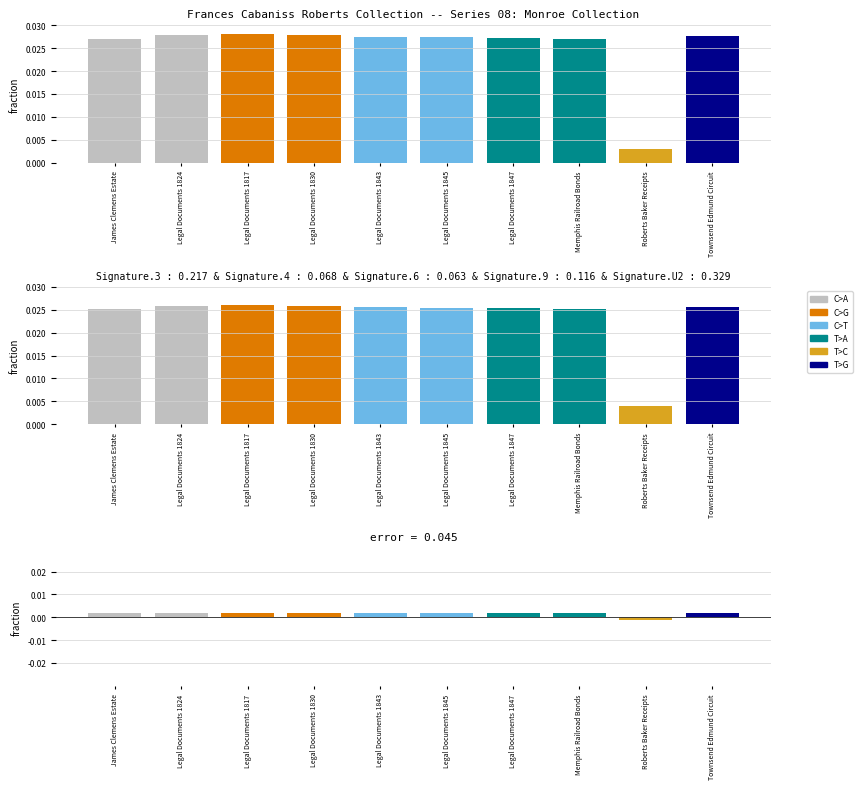

Rank the categories by value from lowest to highest.

Roberts Baker Receipts, James Clemens Estate, Memphis Railroad Bonds, Legal Documents 1847, Legal Documents 1845, Legal Documents 1843, Townsend Edmund Circuit, Legal Documents 1830, Legal Documents 1824, Legal Documents 1817